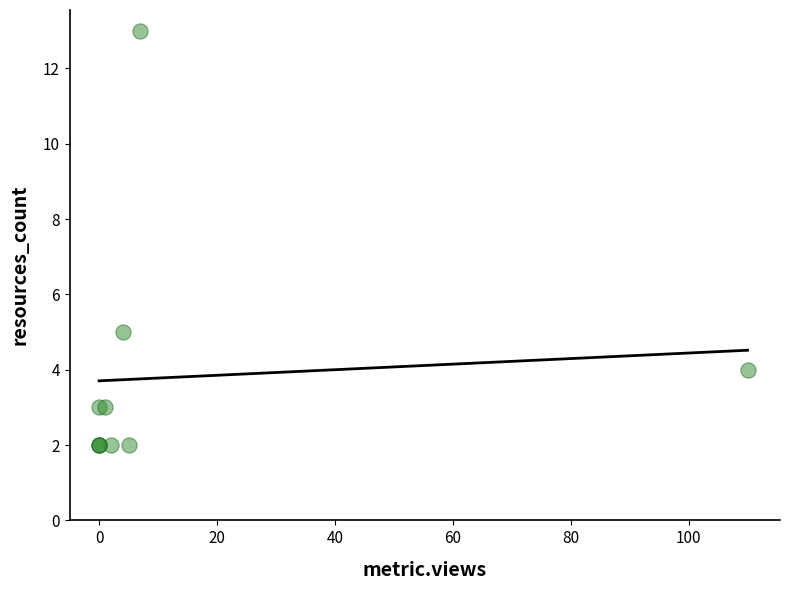

What Y value in the scatter plot is closest to 7?

5